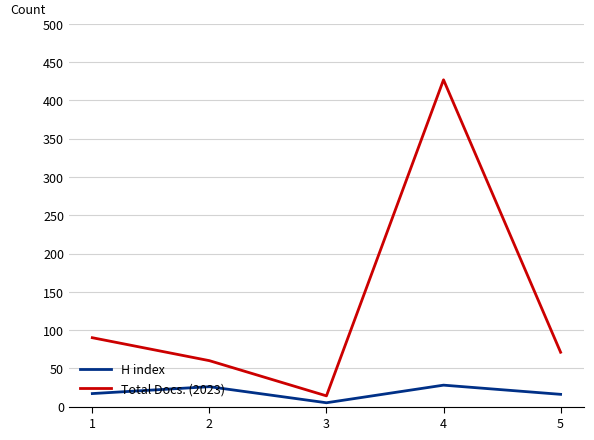

List the labels in order of Total Docs. (2023) value, smallest first.

3, 2, 5, 1, 4